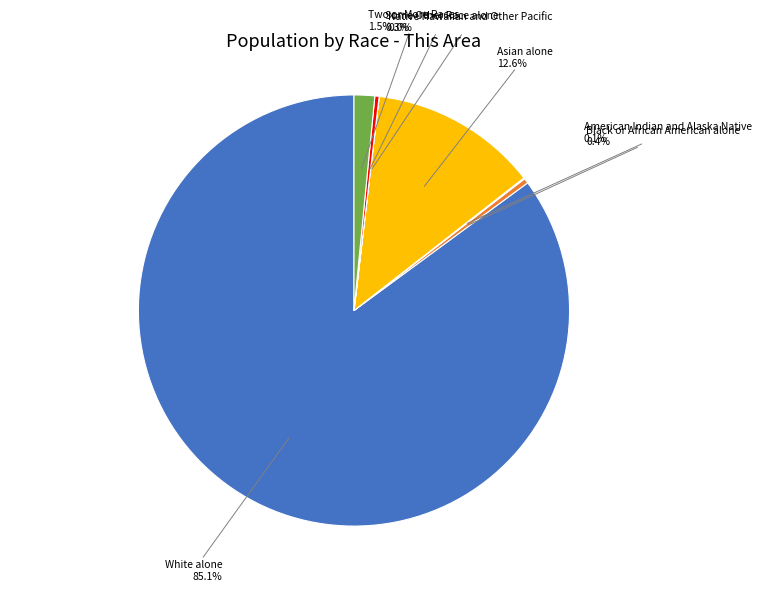

Is there any slice that represents more than half of the pie?

Yes